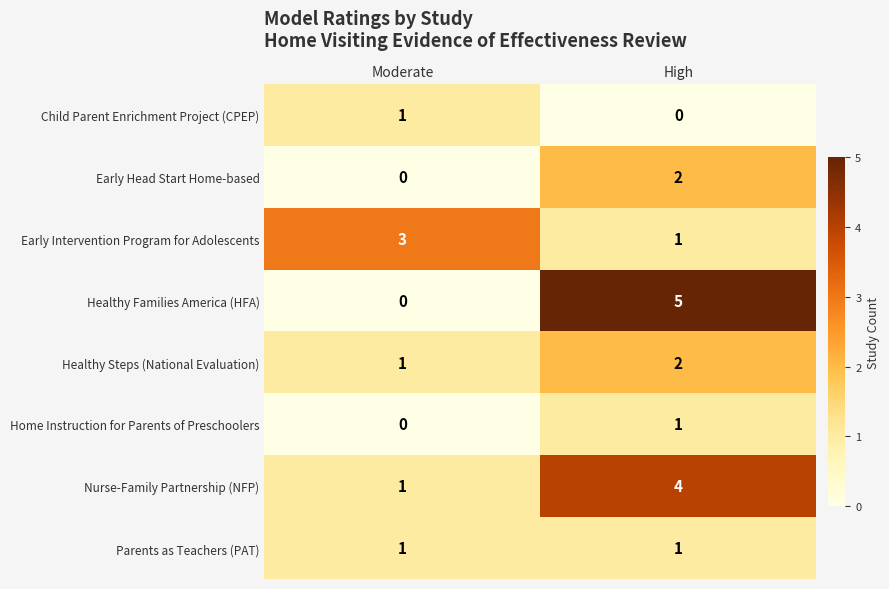

What is the difference between the maximum and minimum values in the Healthy Families America (HFA) series?

5